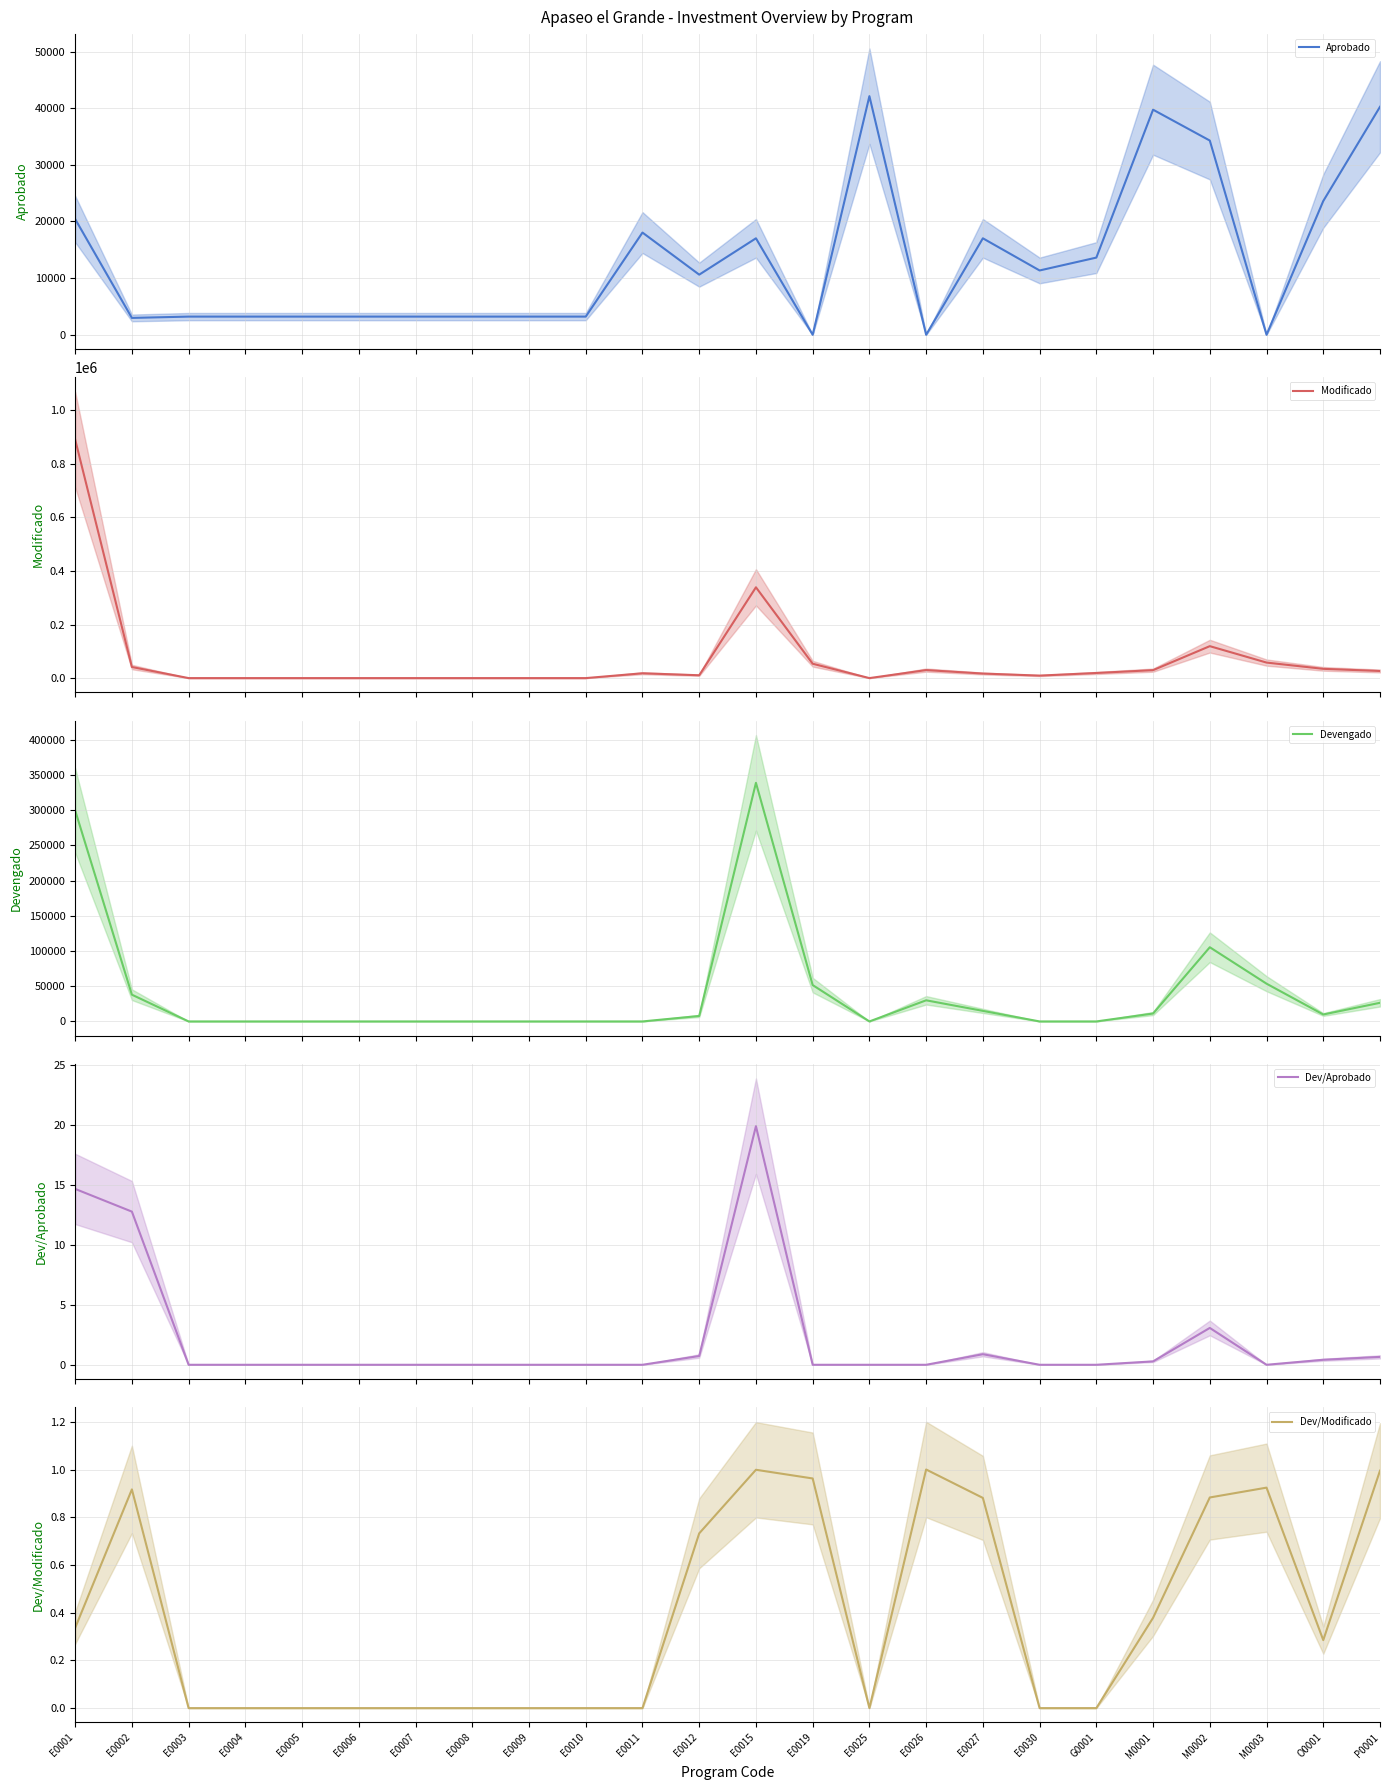

Which category has the highest value in the Dev/Aprobado series?

E0015